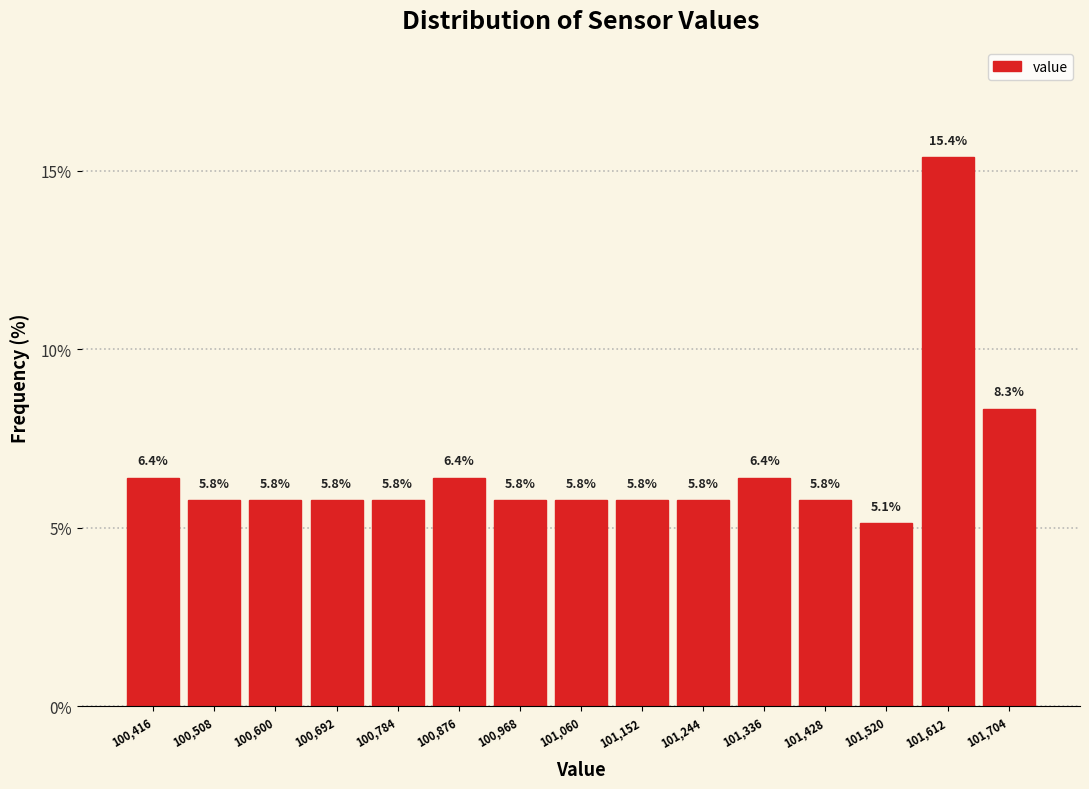

Reading left to right, list every bar in this chart as the range it spans on the x-axis followed by its height. The bar edges are not printed on the chart, so give them approximately, as read against the axis.

100370 to 100460: 6.4
100460 to 100550: 5.8
100550 to 100650: 5.8
100650 to 100740: 5.8
100740 to 100830: 5.8
100830 to 100920: 6.4
100920 to 101010: 5.8
101010 to 101110: 5.8
101110 to 101200: 5.8
101200 to 101290: 5.8
101290 to 101380: 6.4
101380 to 101470: 5.8
101470 to 101570: 5.1
101570 to 101660: 15.4
101660 to 101750: 8.3